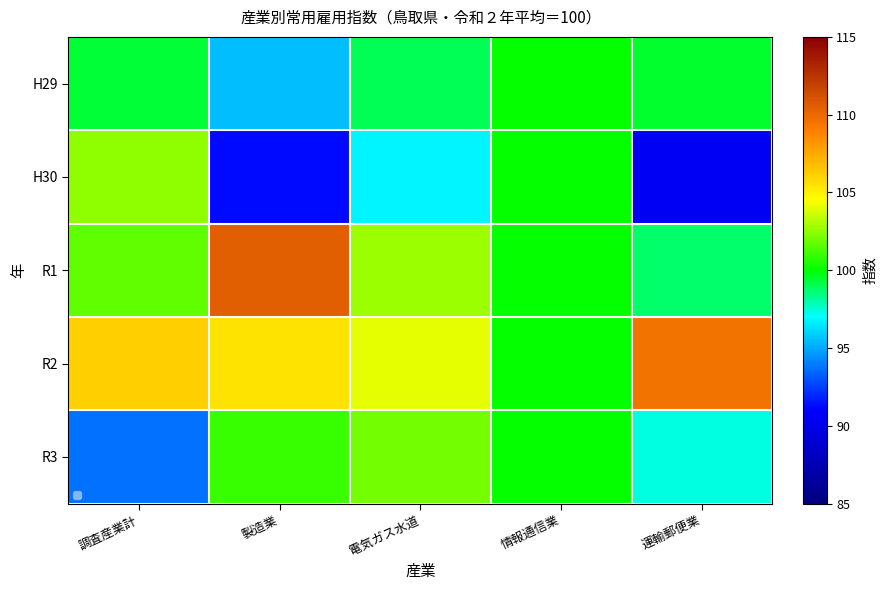

At how many categories does at least one series exceed 95?

5